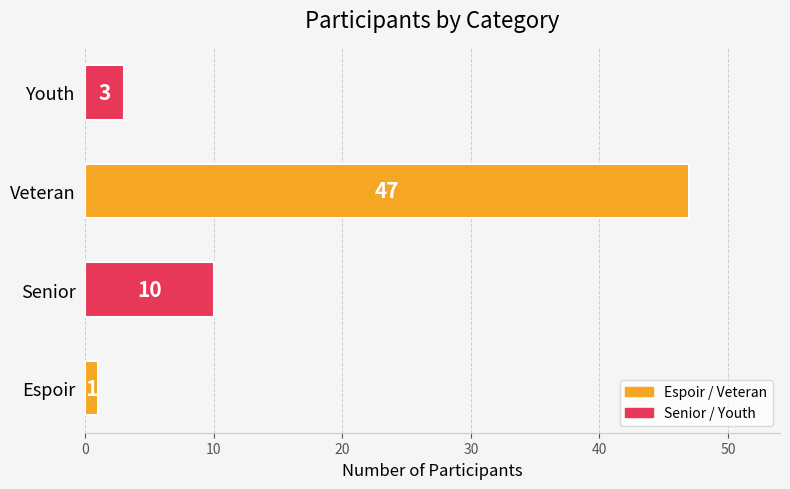

Reading bottom to top, transcribe all the data shown in this chart.

1	10	47	3